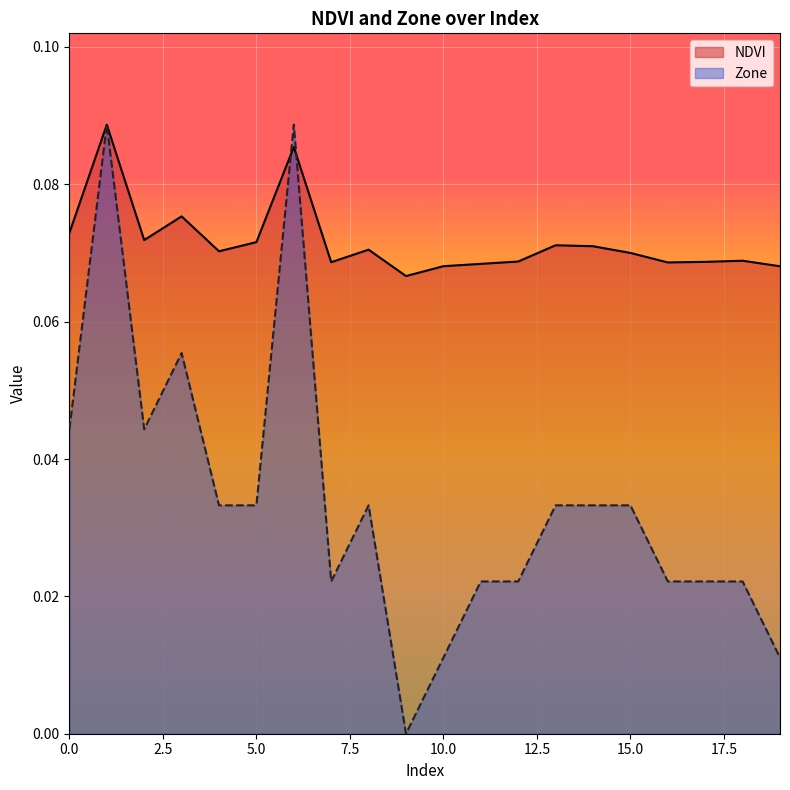

Does the chart display data point markers on the line(s)?

No